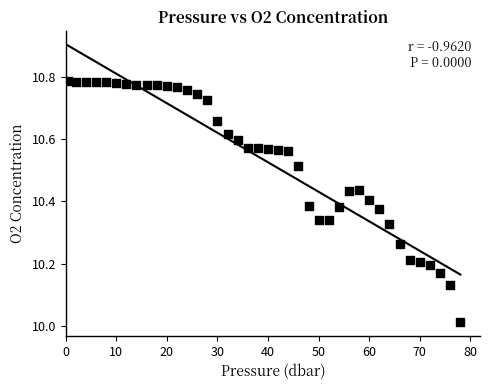

What is the range of Y values (max minus min)?

0.8